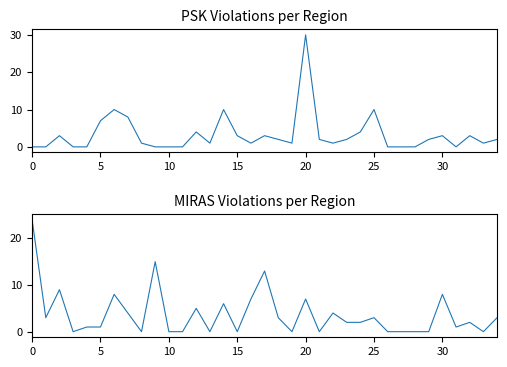

What is the label of the 15th point from the left?

14